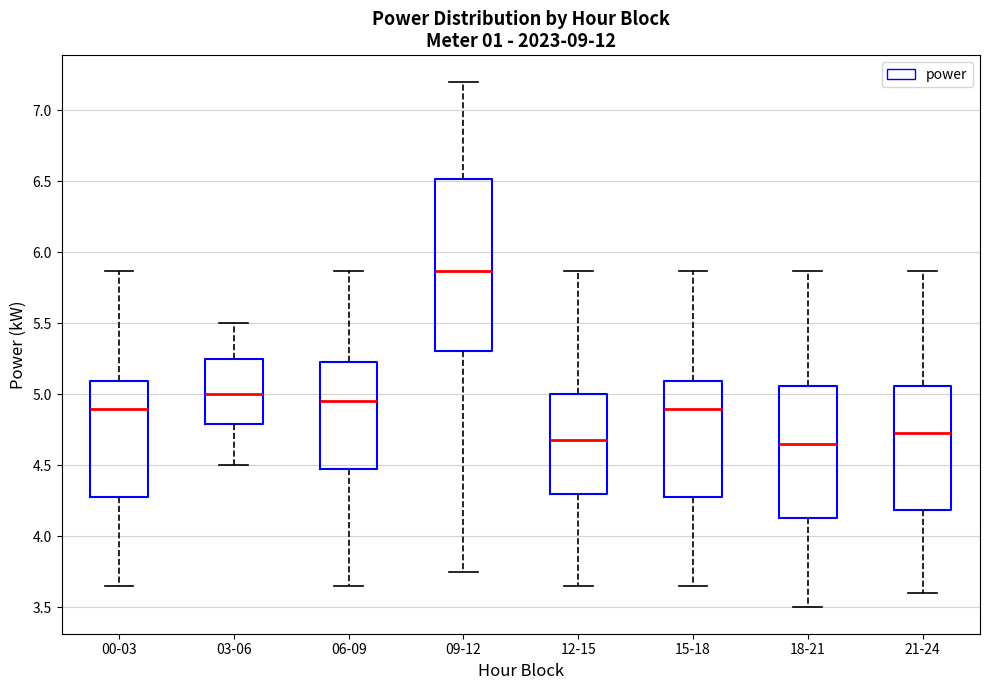

Reading left to right, transcribe this box plot: for each box, give where its median line is, the range the box spans, and where its two whiskers end, as read against the y-axis. The values are not printed on the chart, so give them approximately, as read against the axis.

00-03: median 4.90, box 4.30 to 5.10, whiskers 3.65 to 5.85
03-06: median 5.00, box 4.80 to 5.25, whiskers 4.50 to 5.50
06-09: median 4.95, box 4.50 to 5.25, whiskers 3.65 to 5.85
09-12: median 5.85, box 5.30 to 6.50, whiskers 3.75 to 7.20
12-15: median 4.70, box 4.30 to 5.00, whiskers 3.65 to 5.85
15-18: median 4.90, box 4.30 to 5.10, whiskers 3.65 to 5.85
18-21: median 4.65, box 4.15 to 5.05, whiskers 3.50 to 5.85
21-24: median 4.75, box 4.20 to 5.05, whiskers 3.60 to 5.85